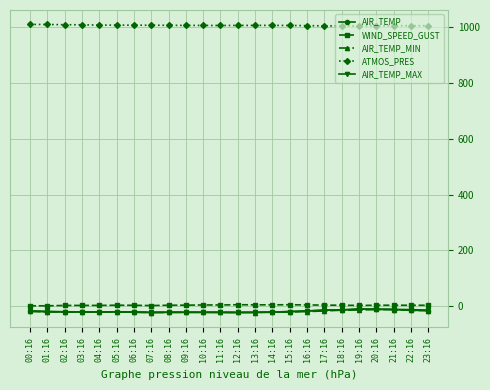

True or false: AIR_TEMP_MIN and WIND_SPEED_GUST intersect in this chart.

False